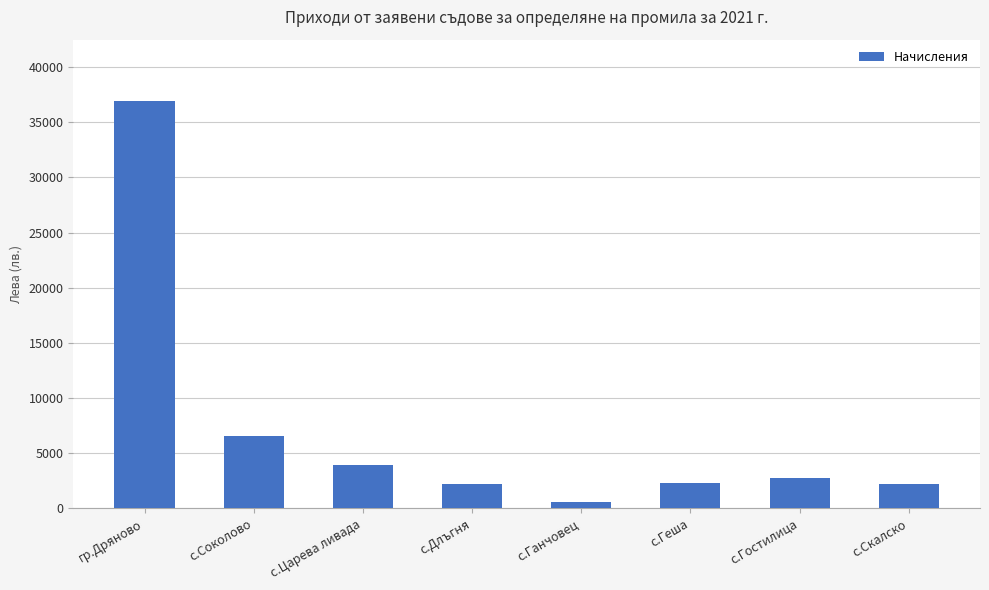

How many bars are there in total?

8